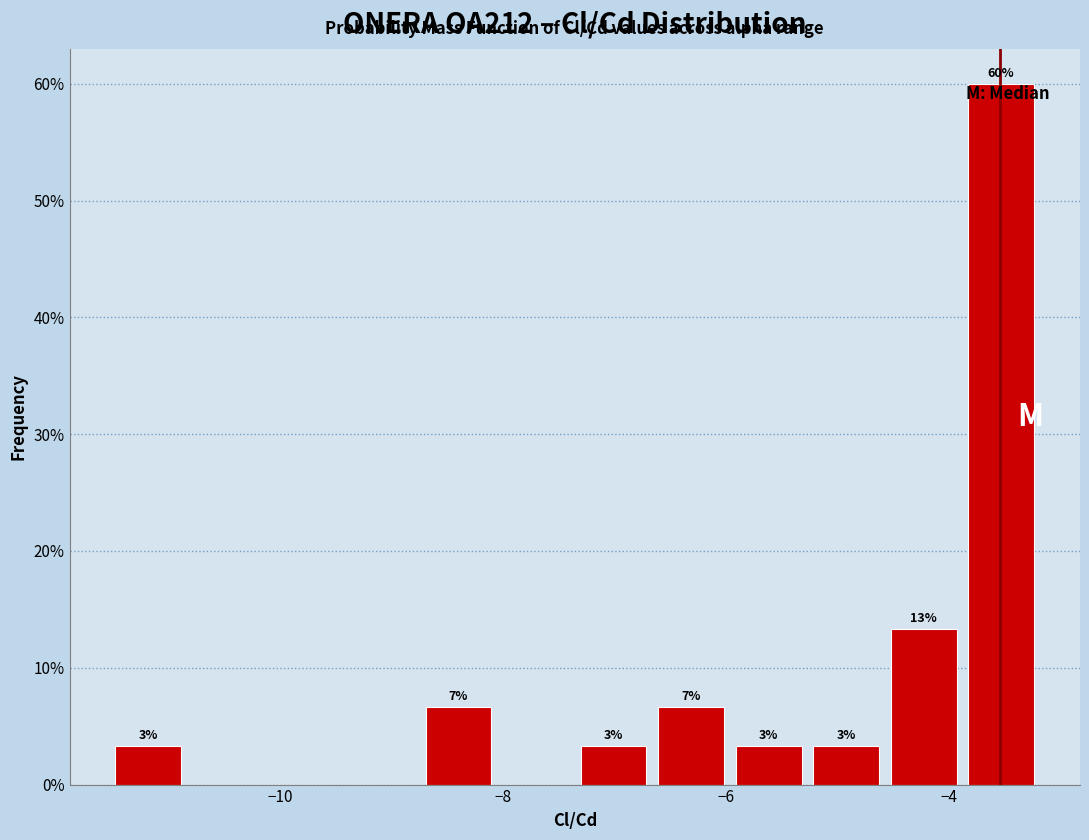

Around what value on the x-axis is the tallest bar? Give the approximate position of its centre, as read against the axis.

-3.6